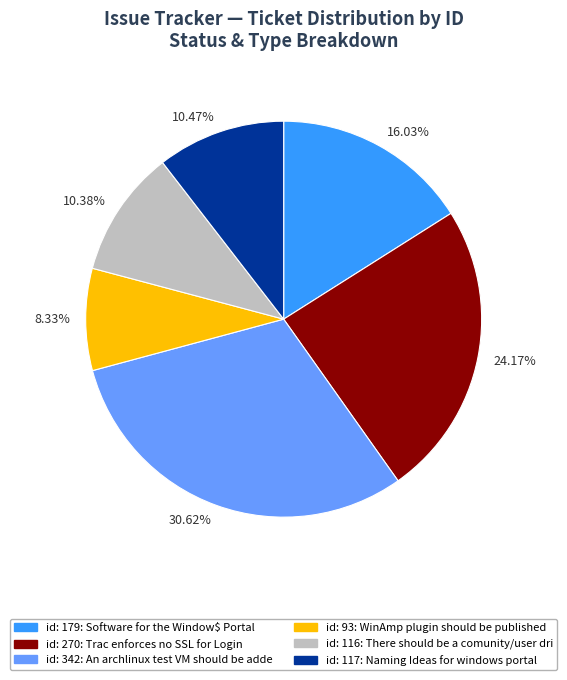

Approximately how many times larger is the value at 8.33% compared to 24.17%?

0.3